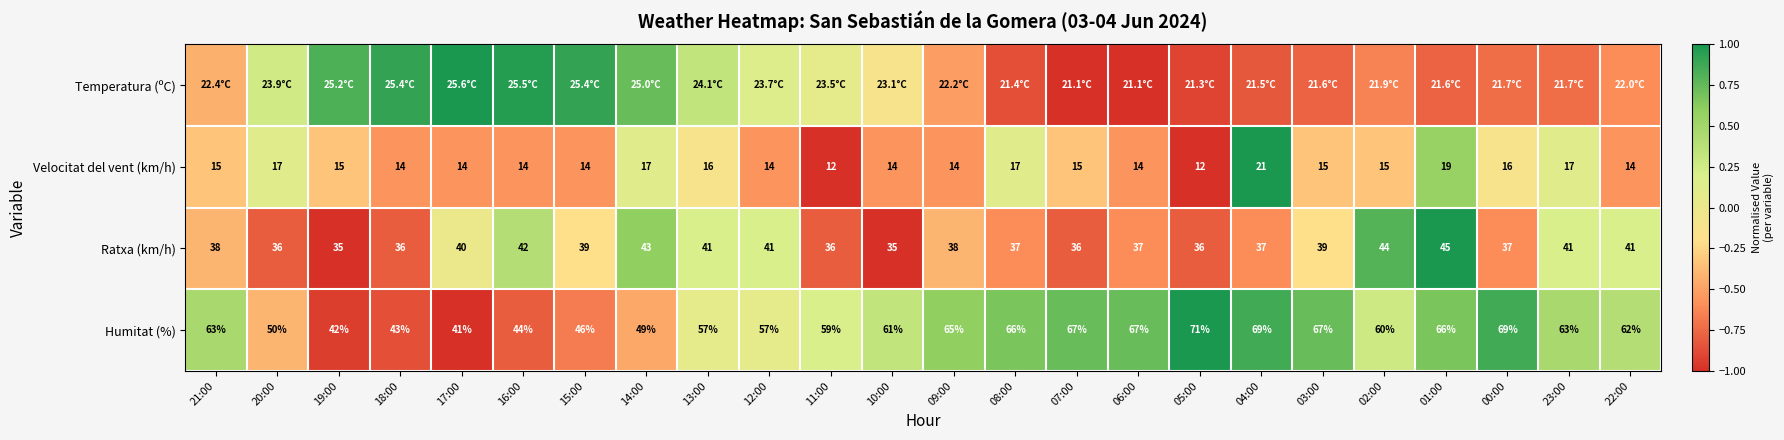

How many values in the Humitat (%) series are below 62?

12